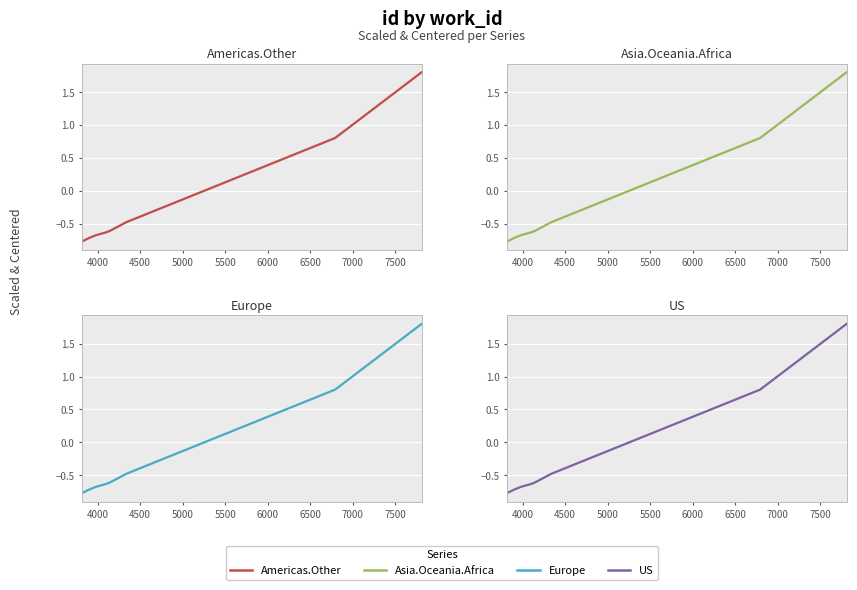

True or false: US and Asia.Oceania.Africa cross at least once.

False